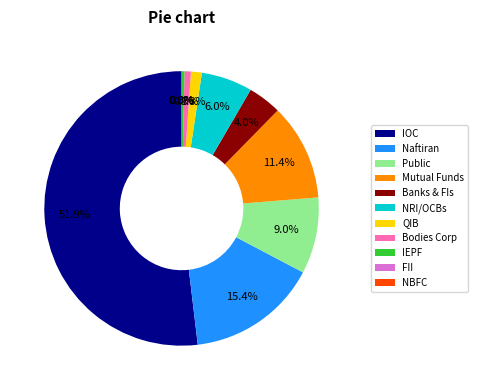

What is the ratio of the value at Mutual Funds to the value at IEPF?

33.3